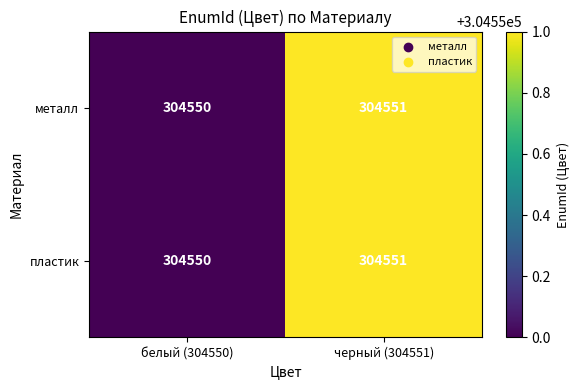

At which category is the sum across all series the highest?

черный (304551)